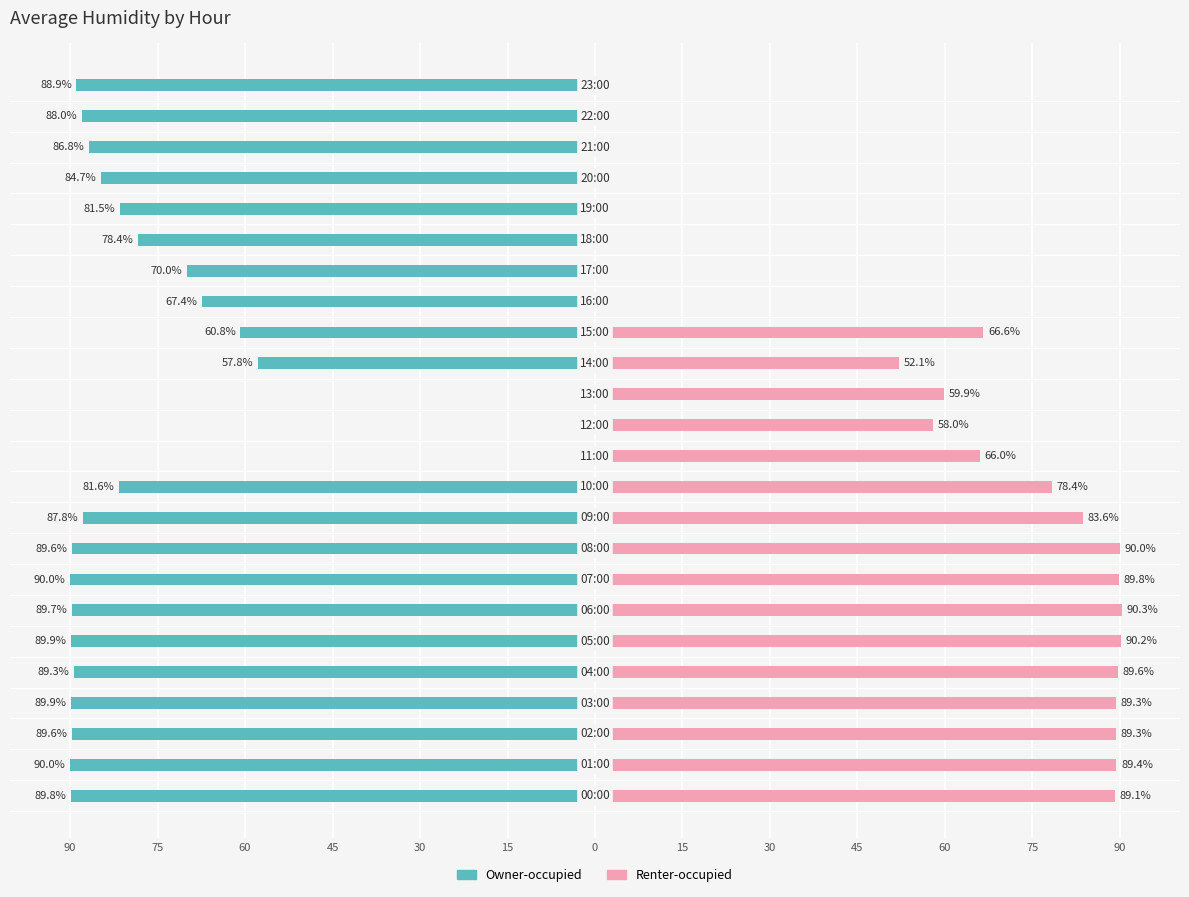

What are all the series names shown in the legend?

Owner-occupied, Renter-occupied